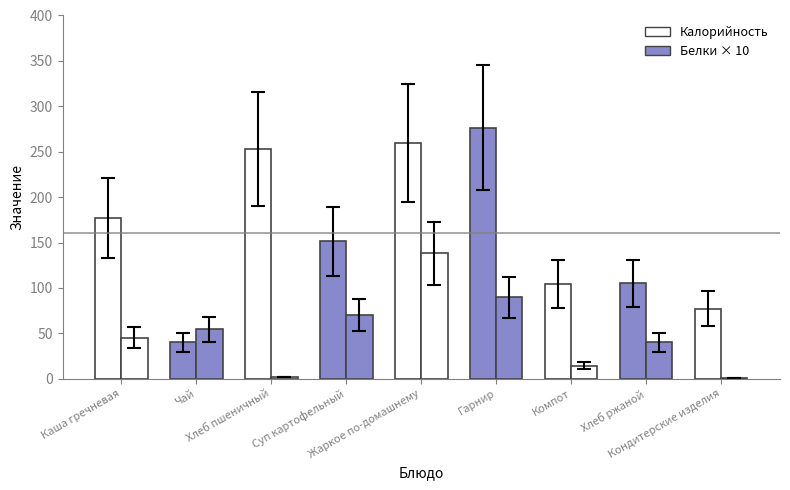

Rank the categories by Белки value from lowest to highest.

Кондитерские изделия, Хлеб пшеничный, Компот, Хлеб ржаной, Каша гречневая, Чай, Суп картофельный, Гарнир, Жаркое по-домашнему